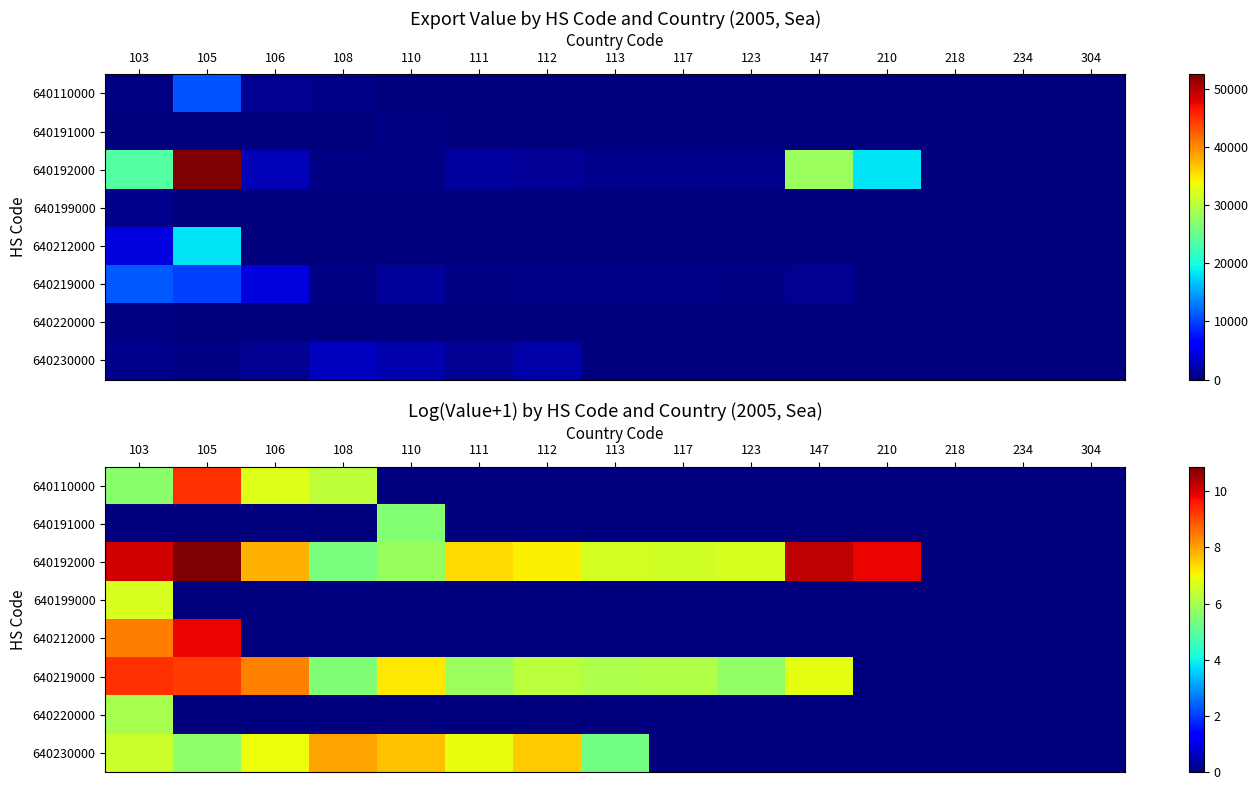

The value of 640220000 at 147 is -3.0. True or false?

False